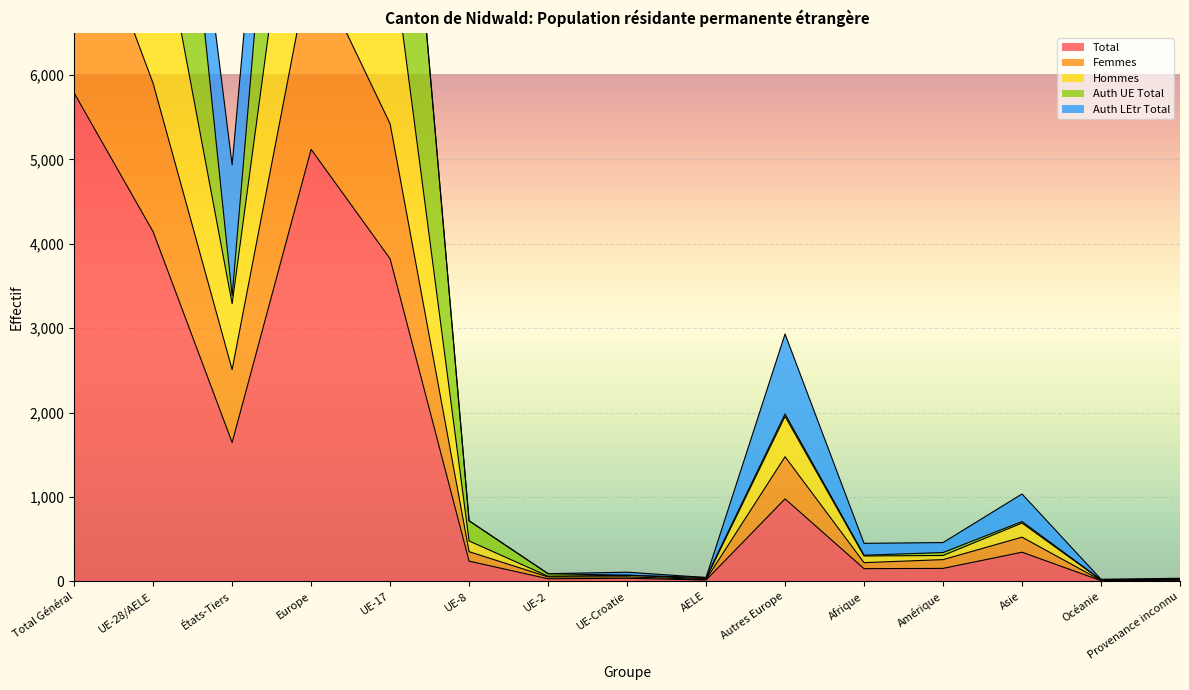

True or false: Total has a value of 5787 at Total Général.

True